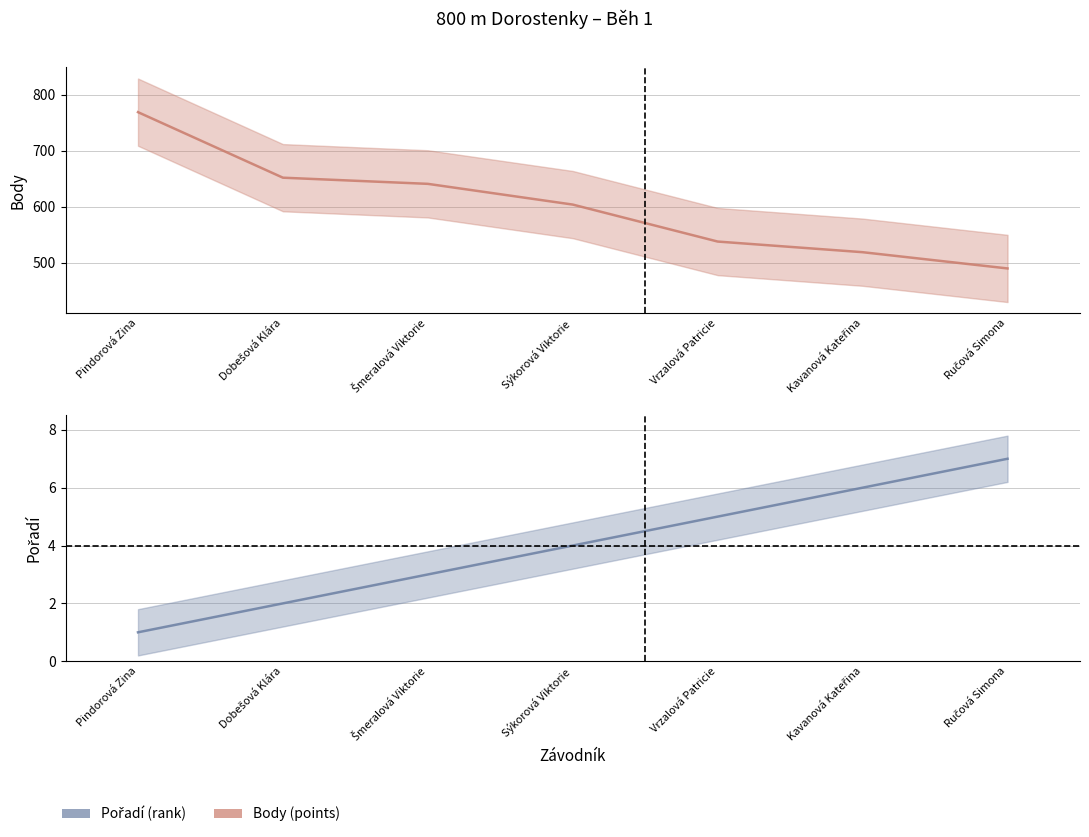

What is the average value of the Body series?

602